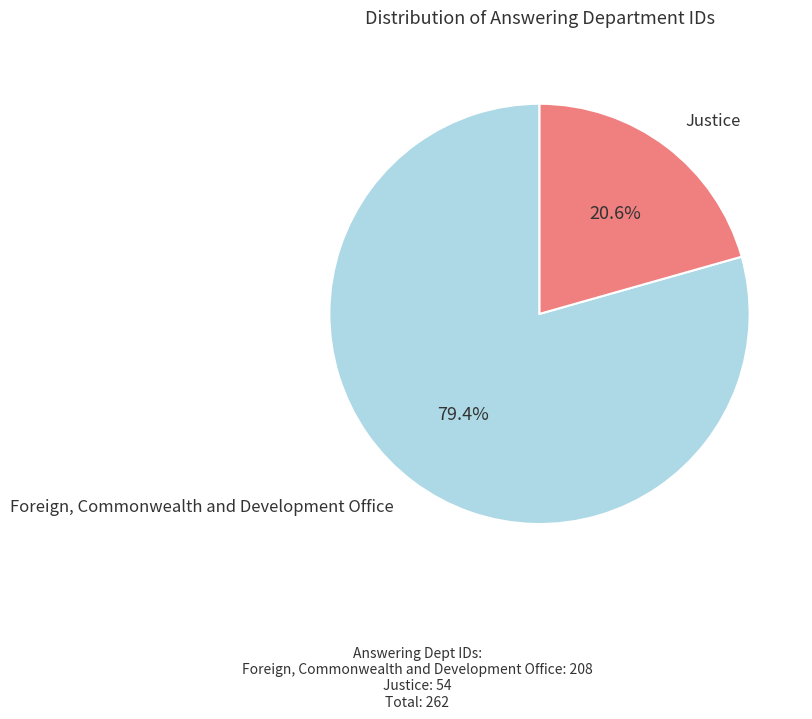

How much of the chart is everything except Justice?

79.4%